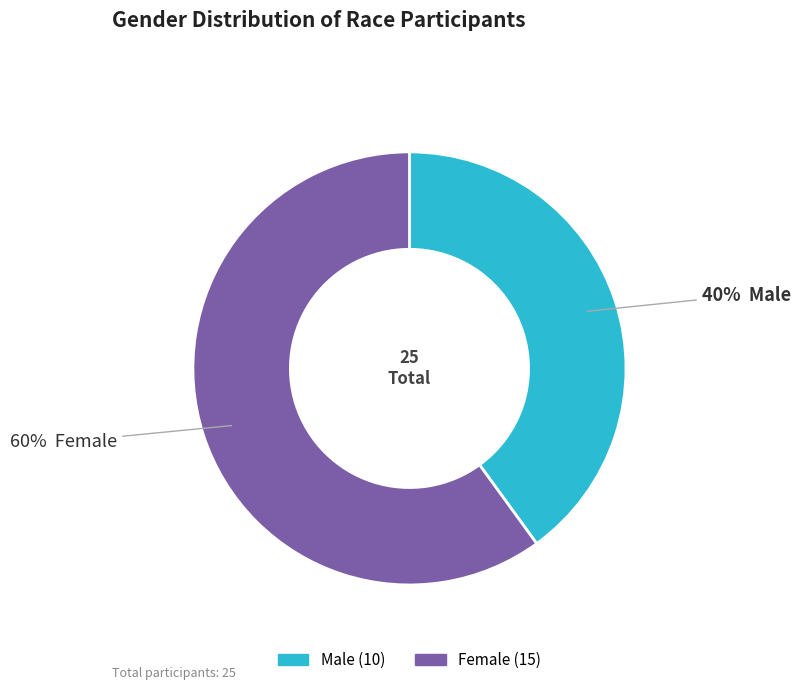

Is there a majority slice in this chart?

Yes